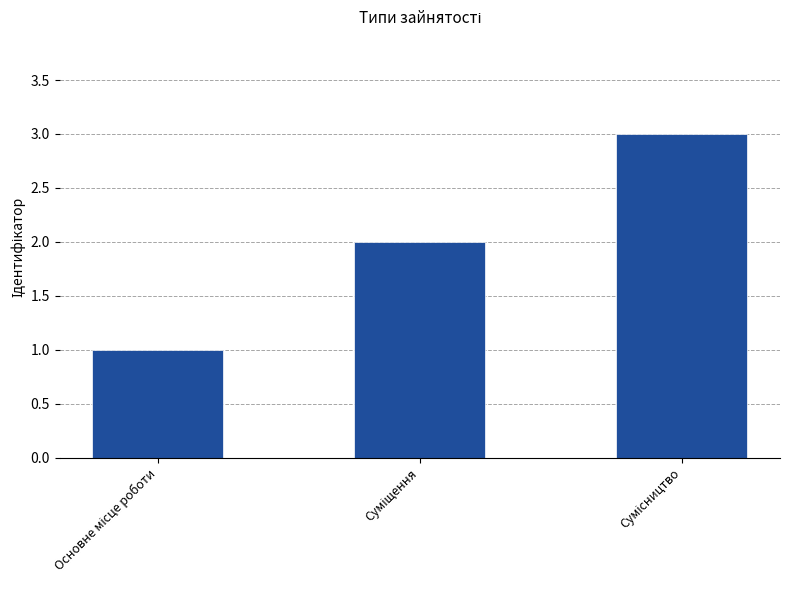

What is the average value?

2